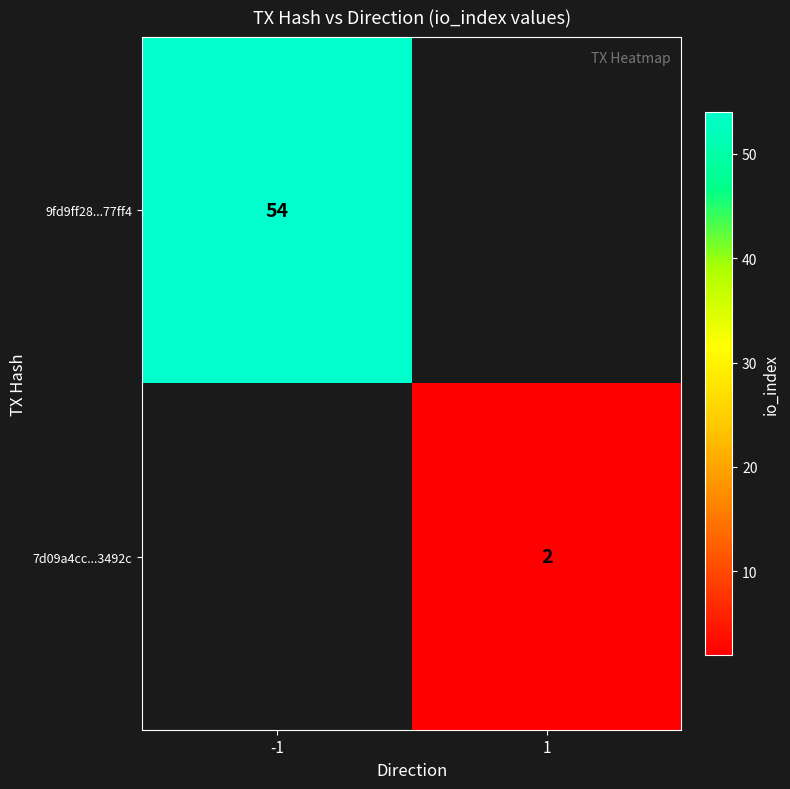

True or false: 7d09a4cc...3492c has a value of 2 at 1.

True